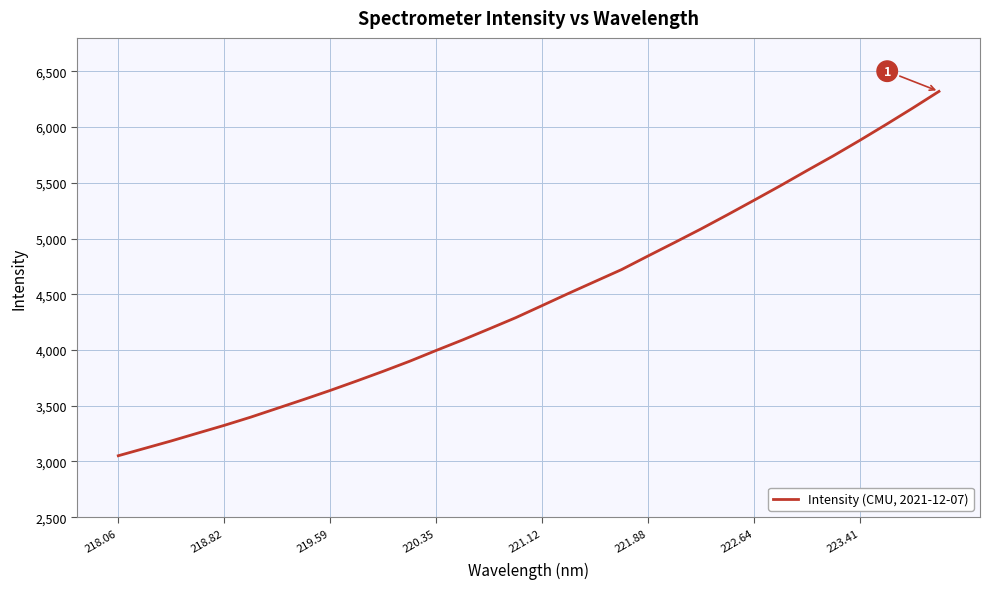

How many categories are shown in the chart?

32